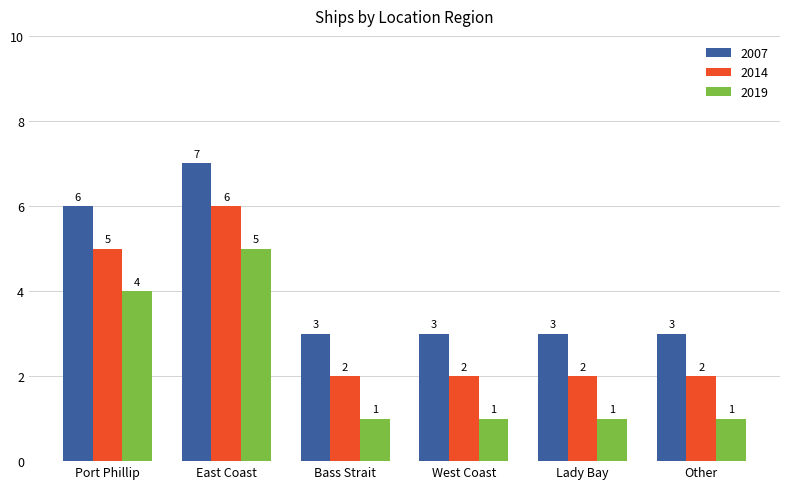

At how many categories does at least one series exceed 5?

2